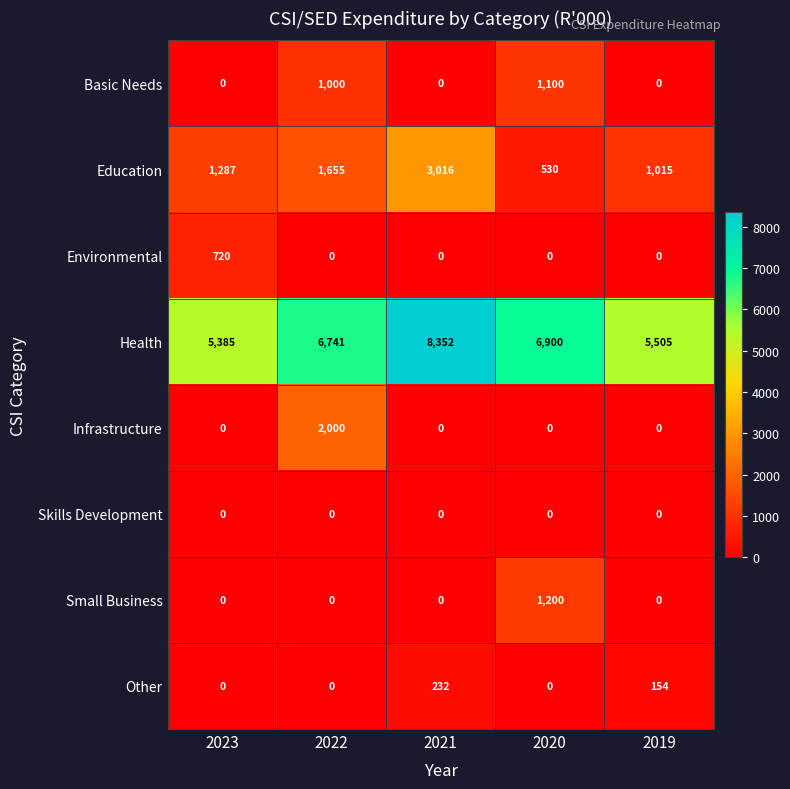

Is it true that Infrastructure equals -866 at 2021?

False